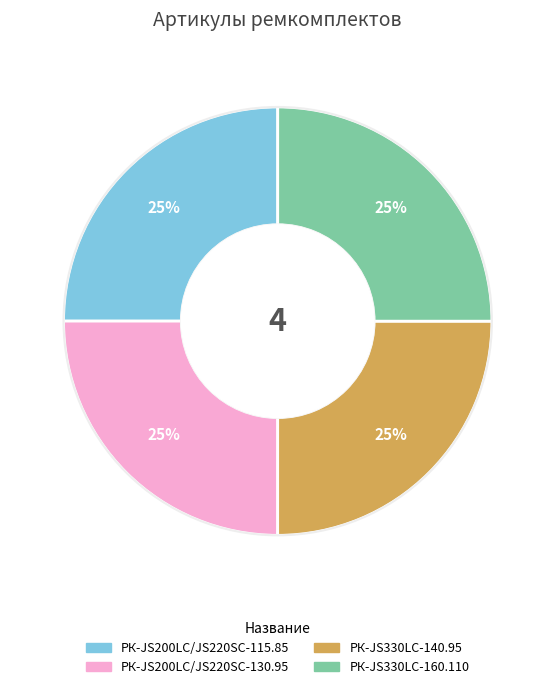

Is there a majority slice in this chart?

No